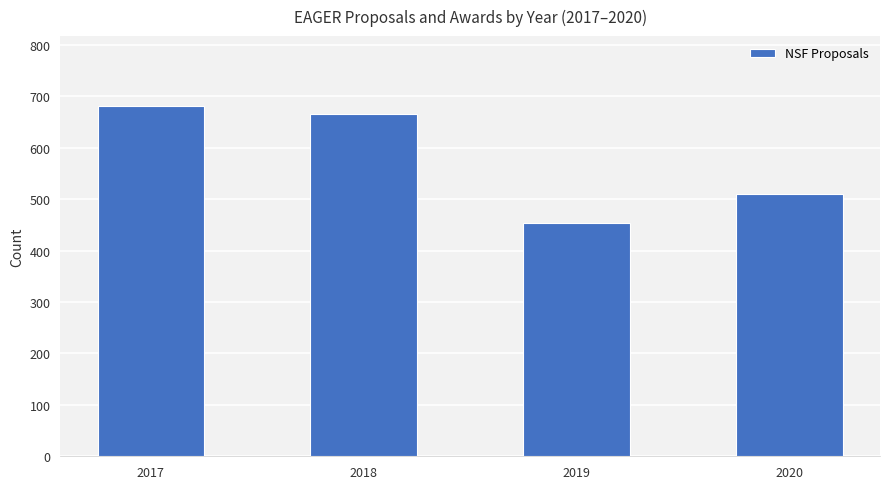

What is the approximate value at 2018, to the nearest 5?

665